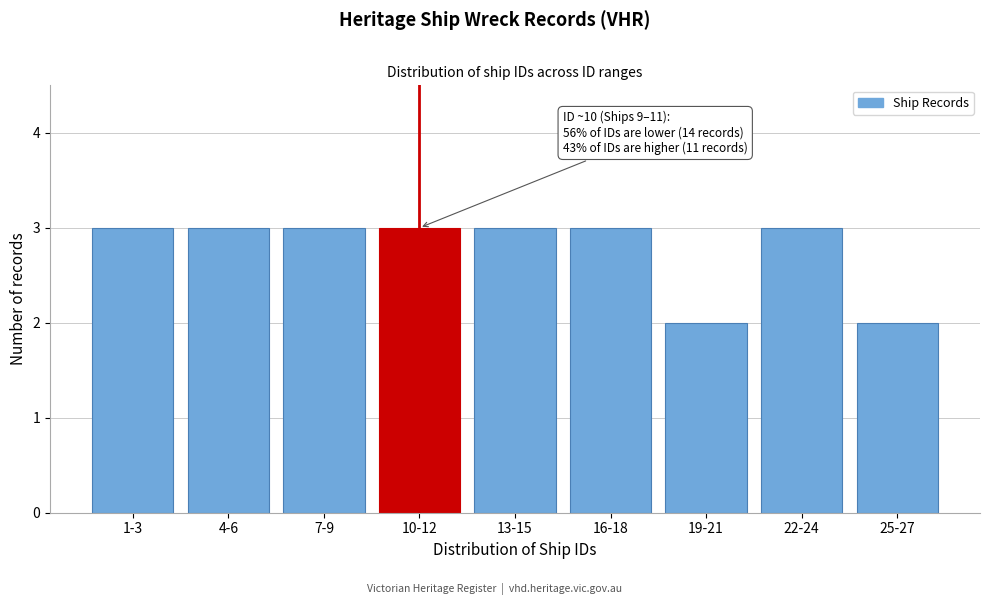

Reading right to left, list all the values displayed in this chart.

25-27=2	22-24=3	19-21=2	16-18=3	13-15=3	10-12=3	7-9=3	4-6=3	1-3=3